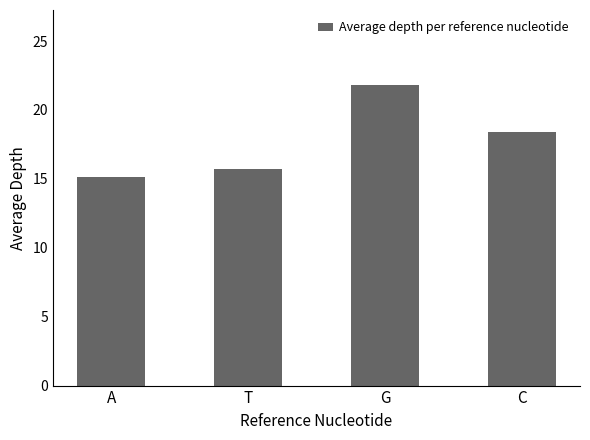

Rank the categories by value from lowest to highest.

A, T, C, G